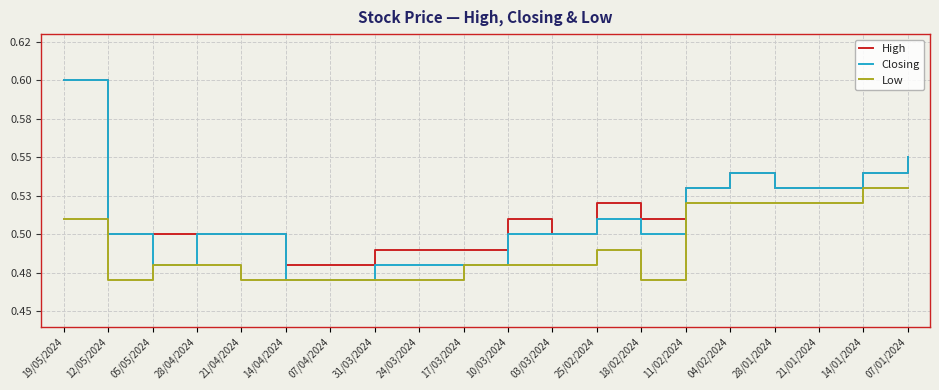

Which series has the largest total across all categories?

High